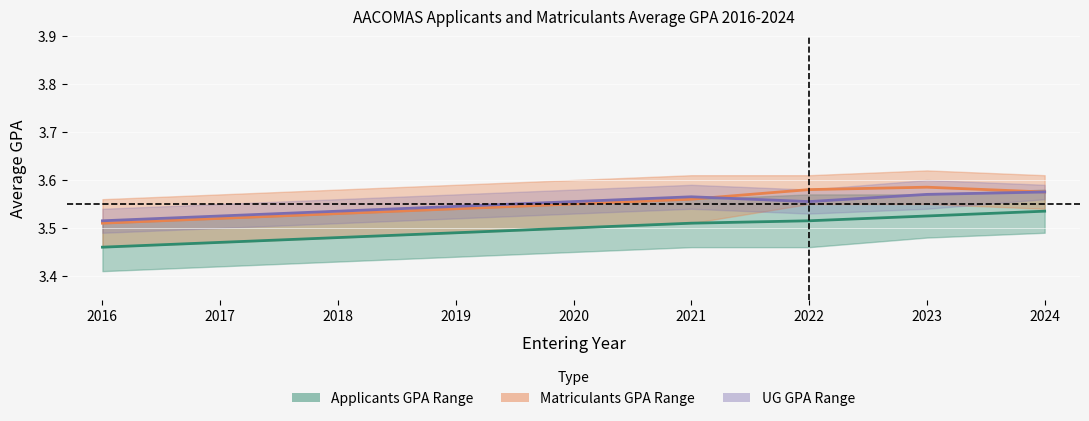

What is the difference between the highest and lowest values at 2016?

0.1